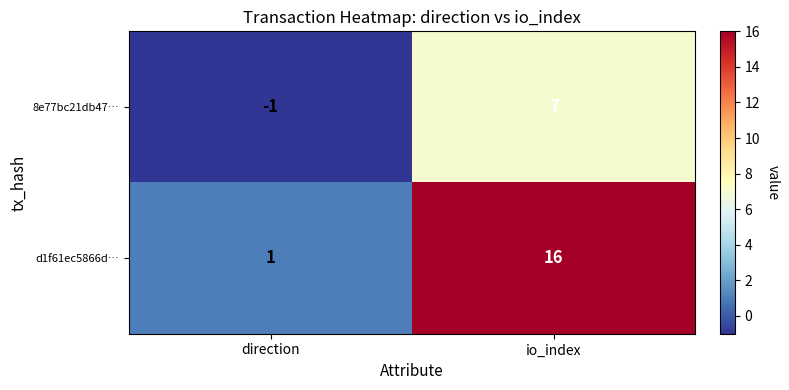

List the series in order of their overall mean, highest first.

d1f61ec5866d…, 8e77bc21db47…